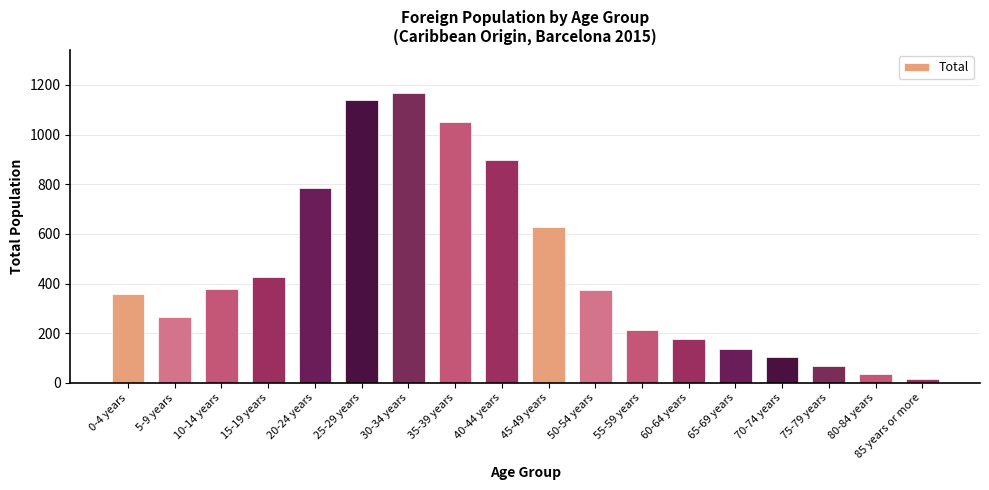

What is the value of the 11th bar from the left?

373